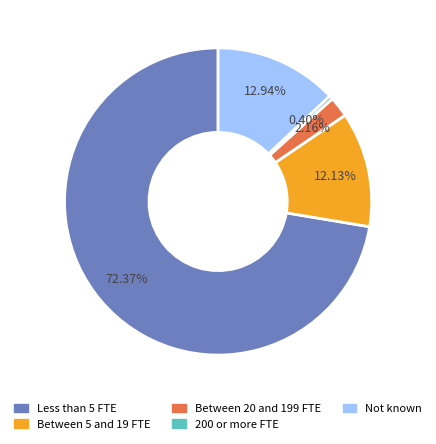

Is it true that Between 5 and 19 FTE is 12% of the pie?

True